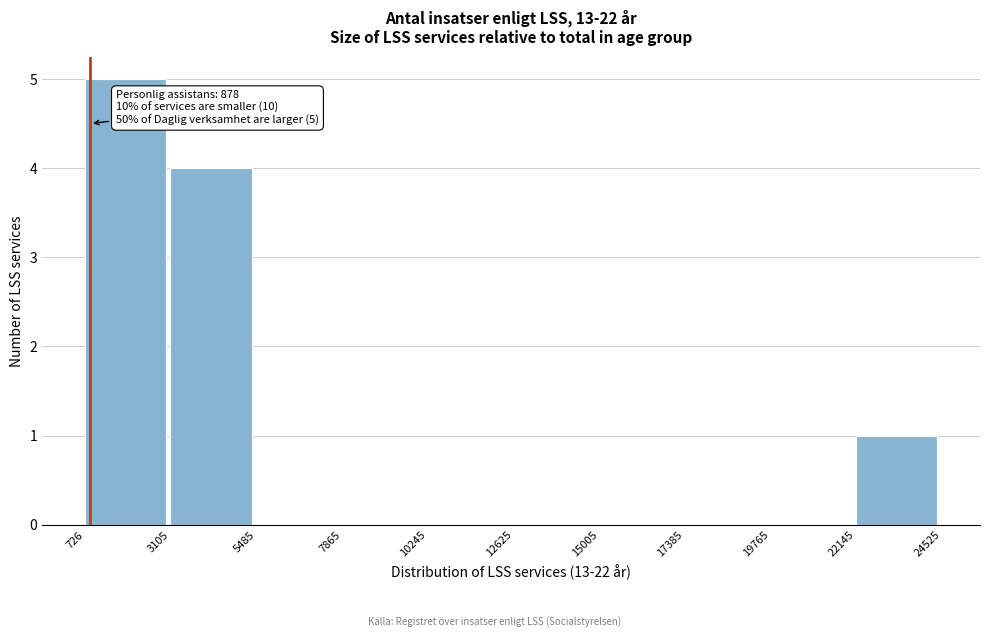

Which range on the x-axis has the tallest bar?

726 to 3105